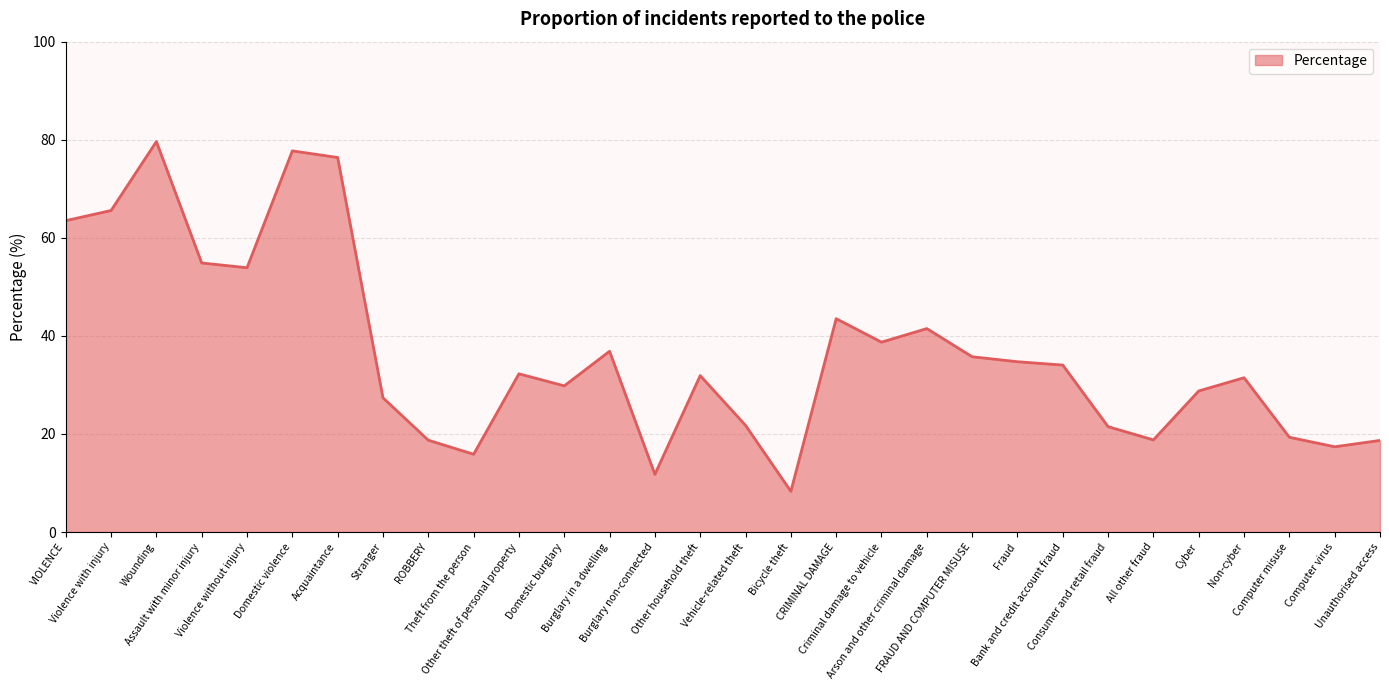

What is the difference between the maximum and minimum values?

71.3